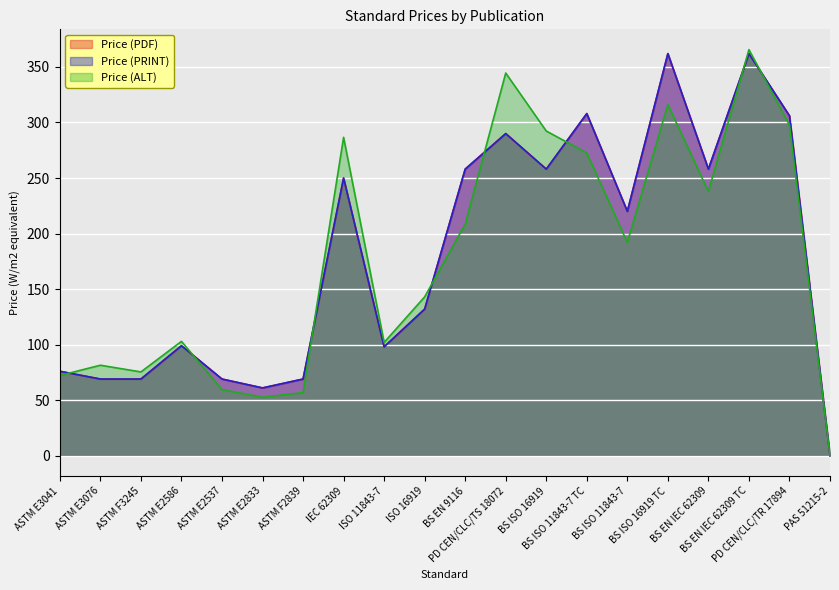

Where is the first local maximum for Price (PRINT)?

ASTM E2586